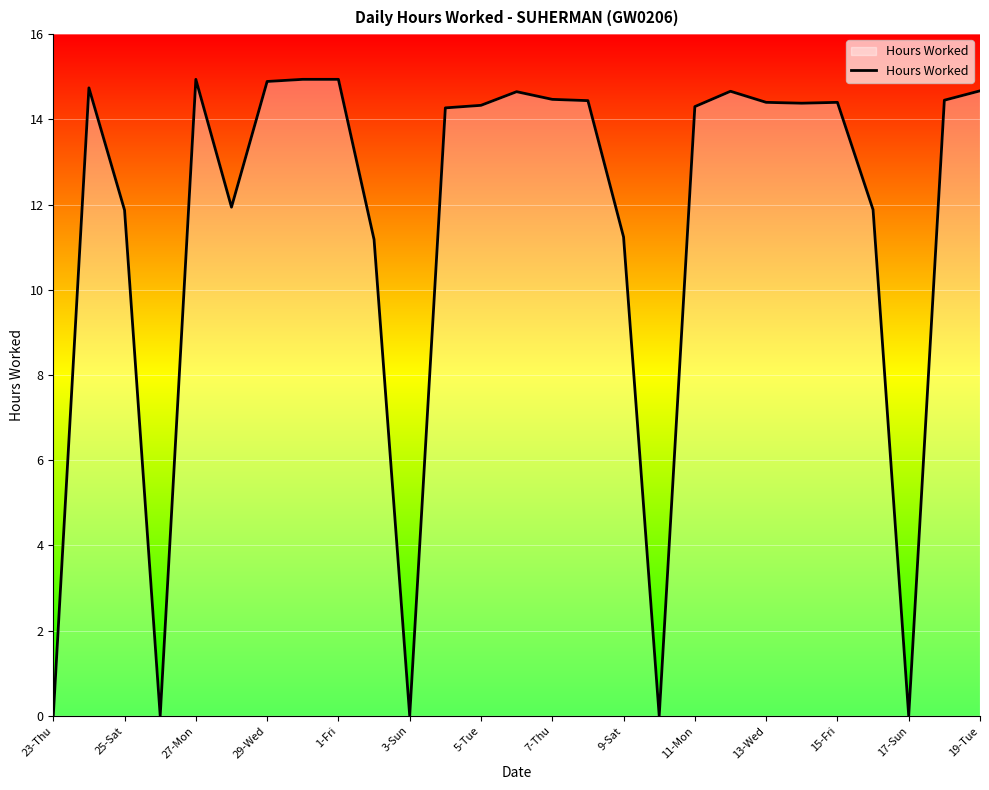

What is the difference between the maximum and minimum values?

14.9